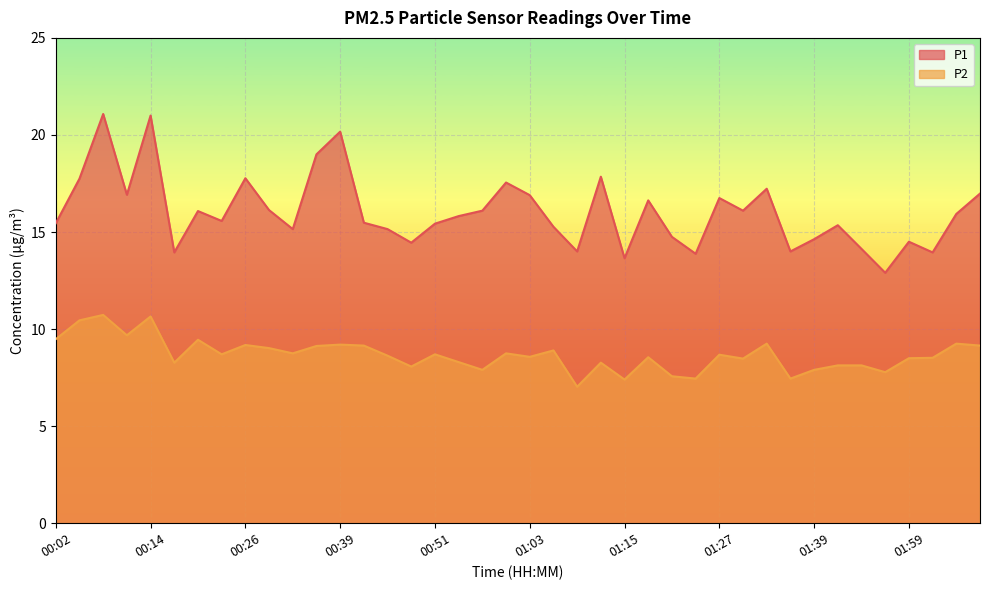

True or false: P1 and P2 cross at least once.

False